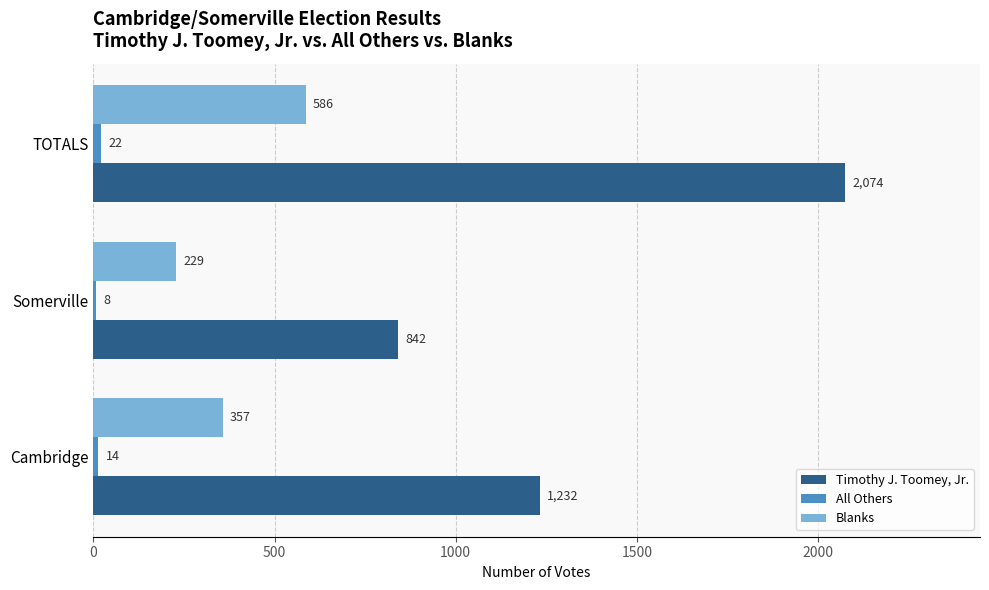

True or false: Timothy J. Toomey, Jr. has a value of 2074 at TOTALS.

True